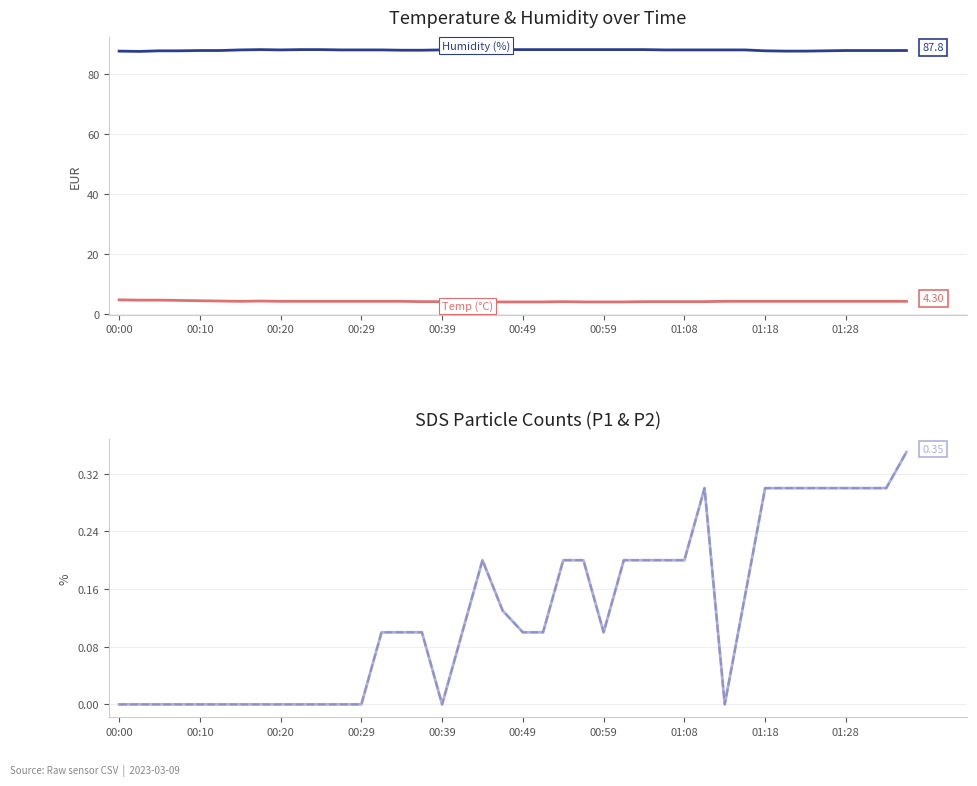

Is it true that Temp (°C) equals 4.4 at 00:49?

True